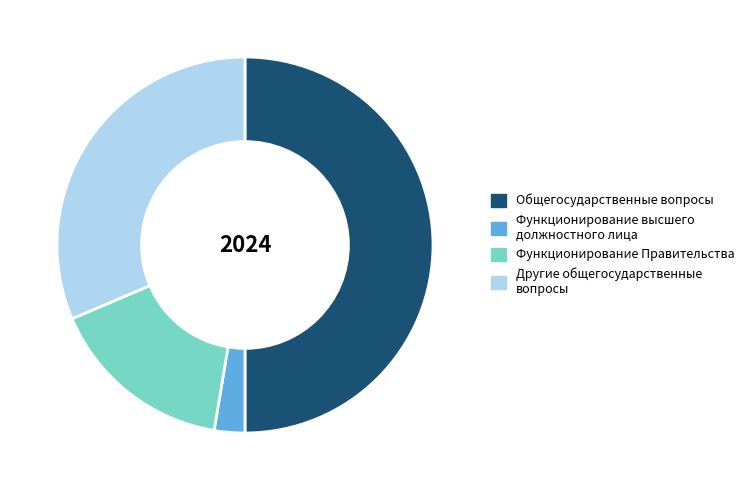

Combined, do Общегосударственные вопросы and Другие общегосударственные вопросы account for over 50%?

Yes